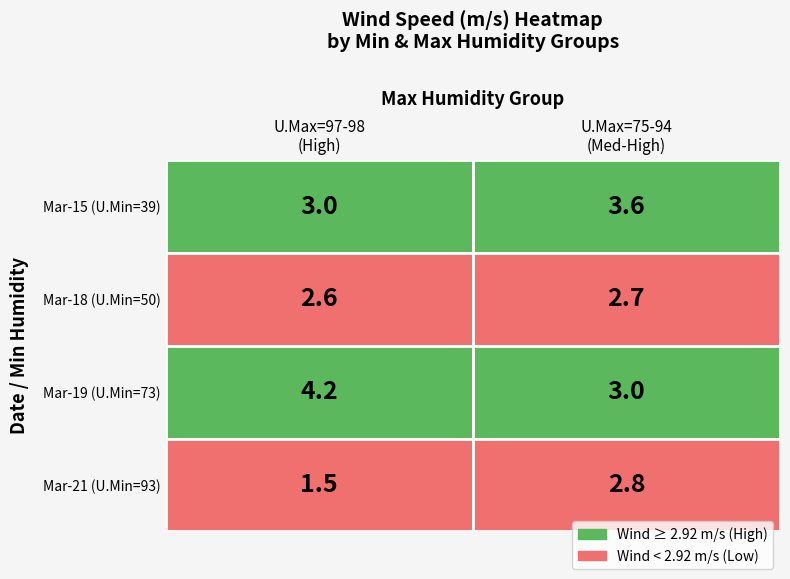

How many values in the Low Humidity (39-59%) series are below 3?

2